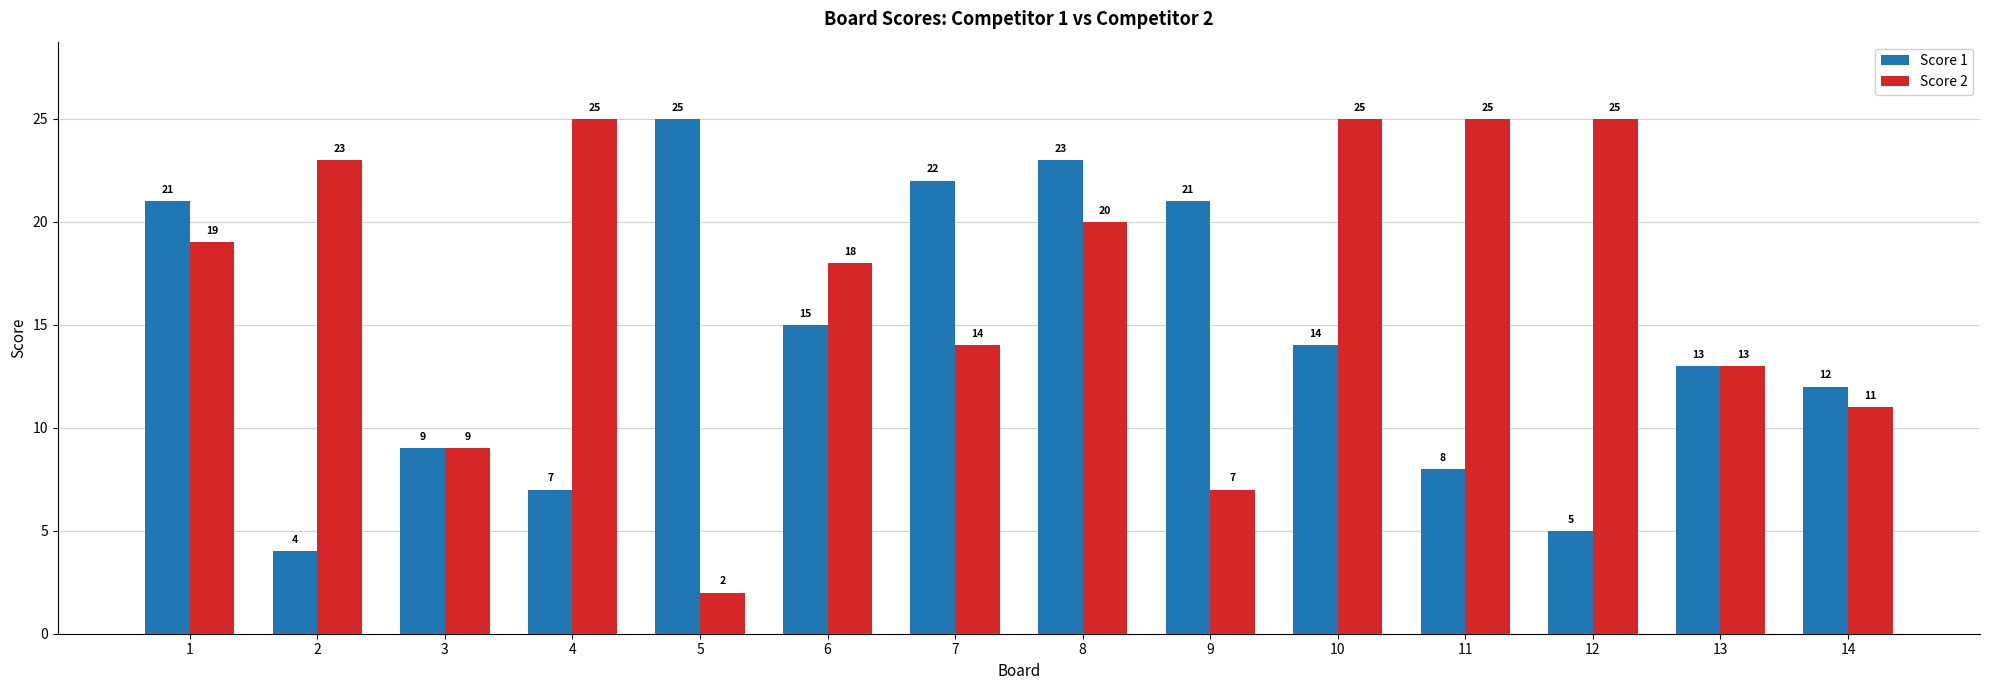

How many bars are there in total?

28